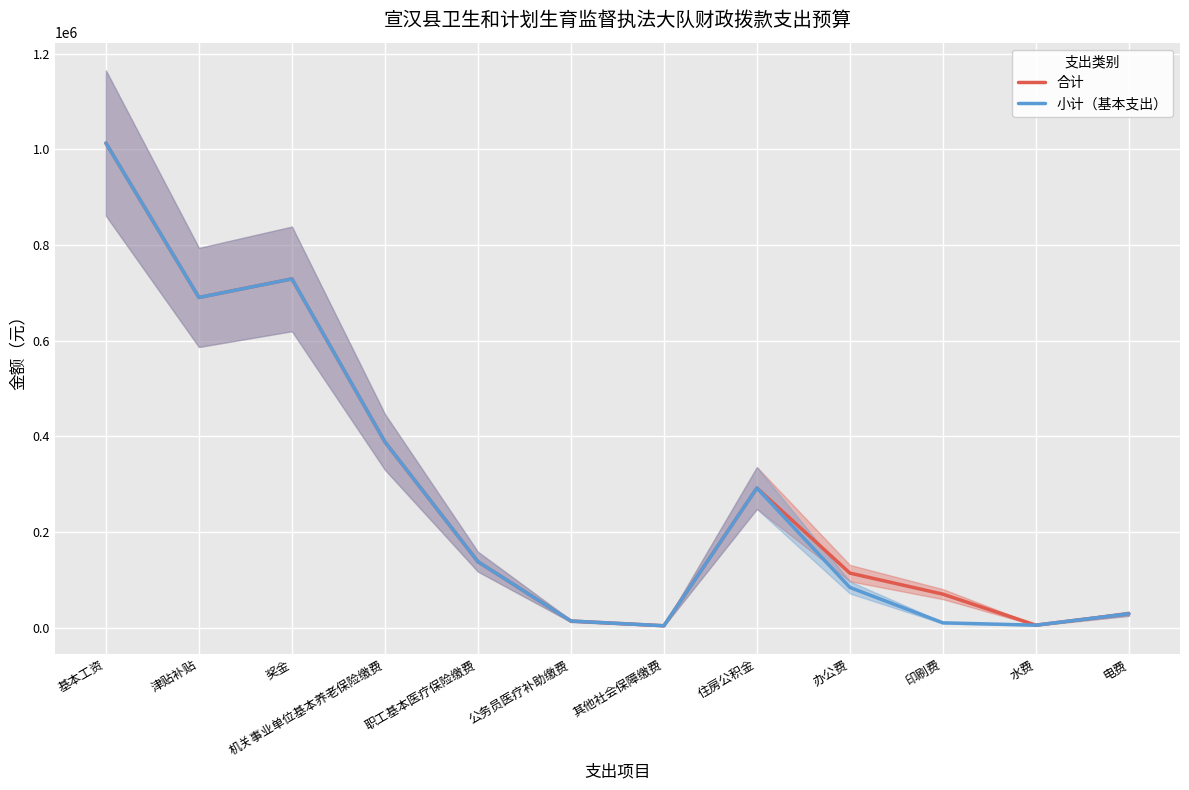

What is the highest value of the 合计 series?

1013280.0